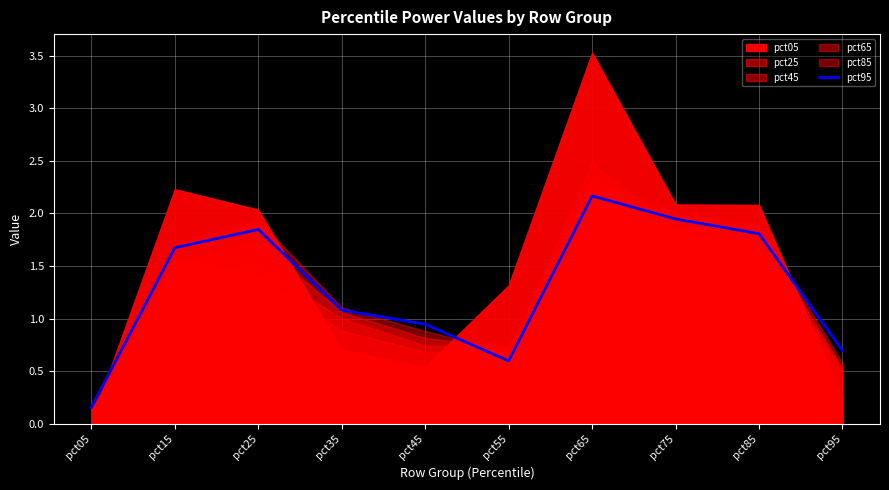

Rank the categories by value from highest to lowest.

pct65, pct75, pct25, pct85, pct15, pct35, pct45, pct95, pct55, pct05